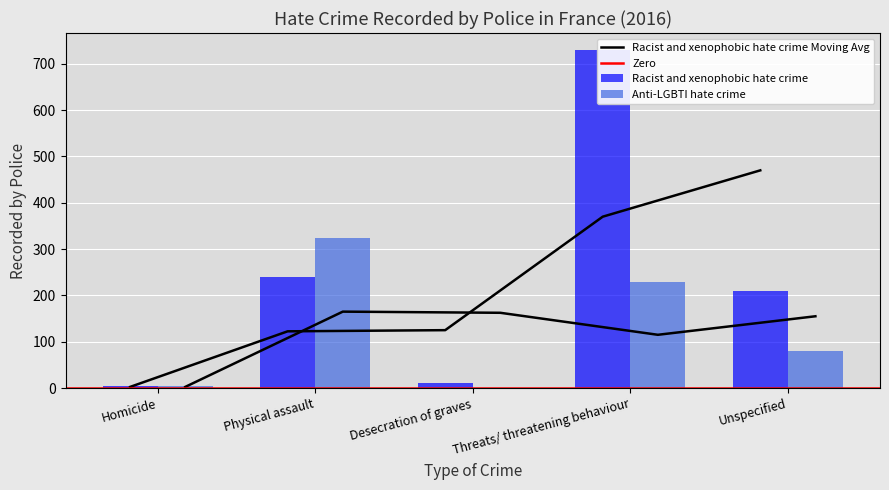

Is it true that Racist and xenophobic hate crime equals 1154 at Threats/ threatening behaviour?

False